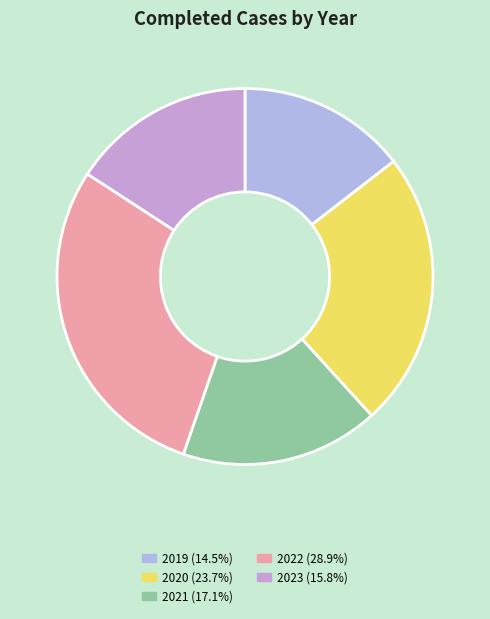

What is the largest slice in the pie chart?

2022